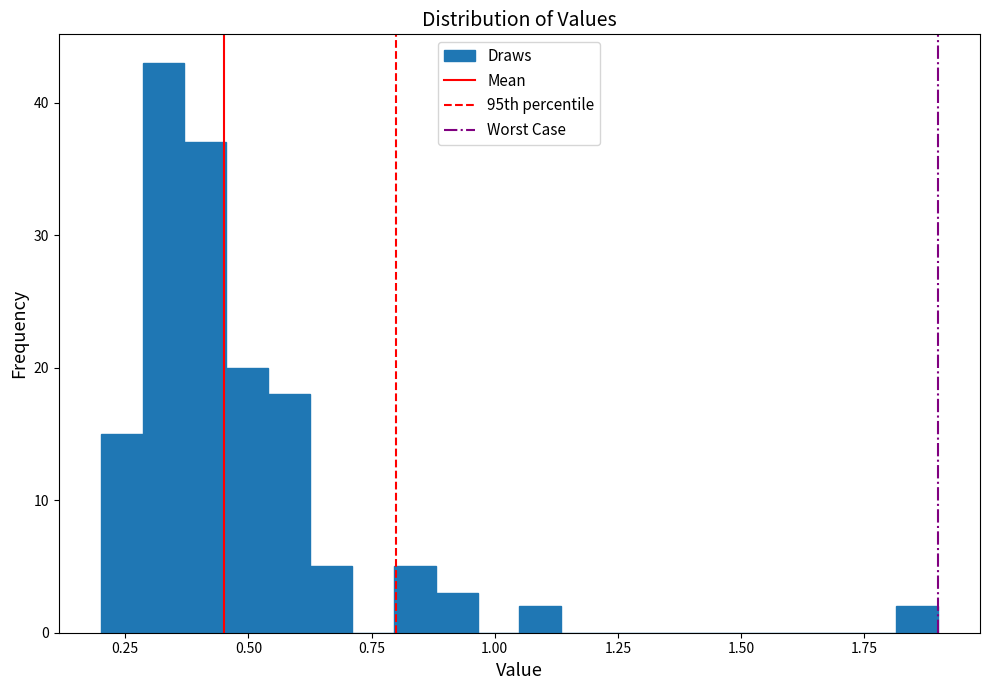

Around what value on the x-axis is the tallest bar? Give the approximate position of its centre, as read against the axis.

0.35